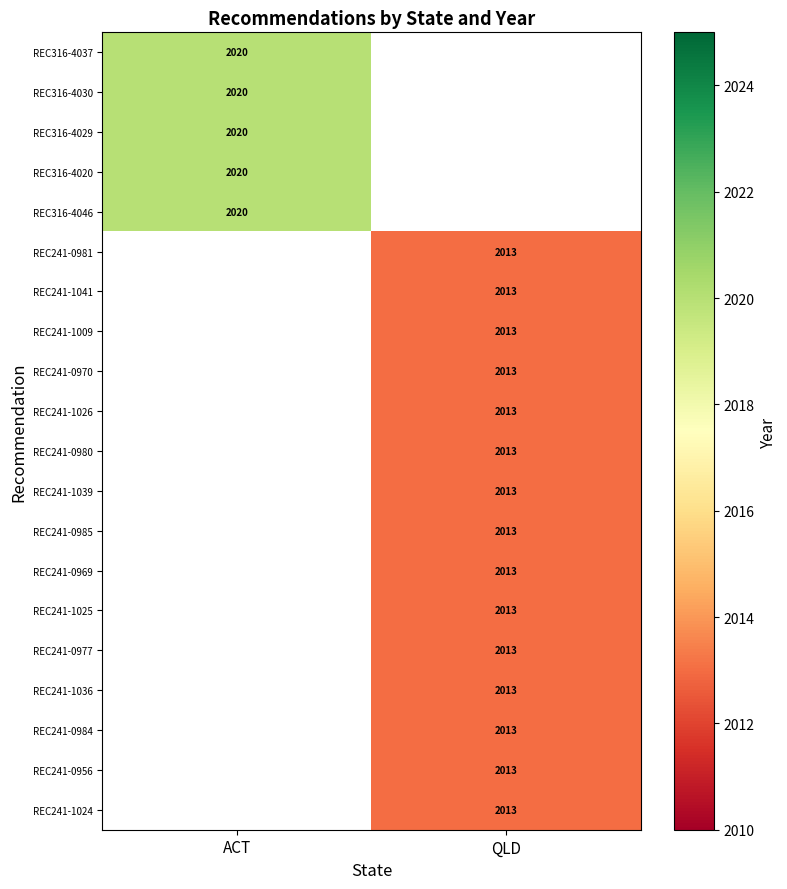

The REC316-4046 series shows 2020 at ACT. True or false?

True